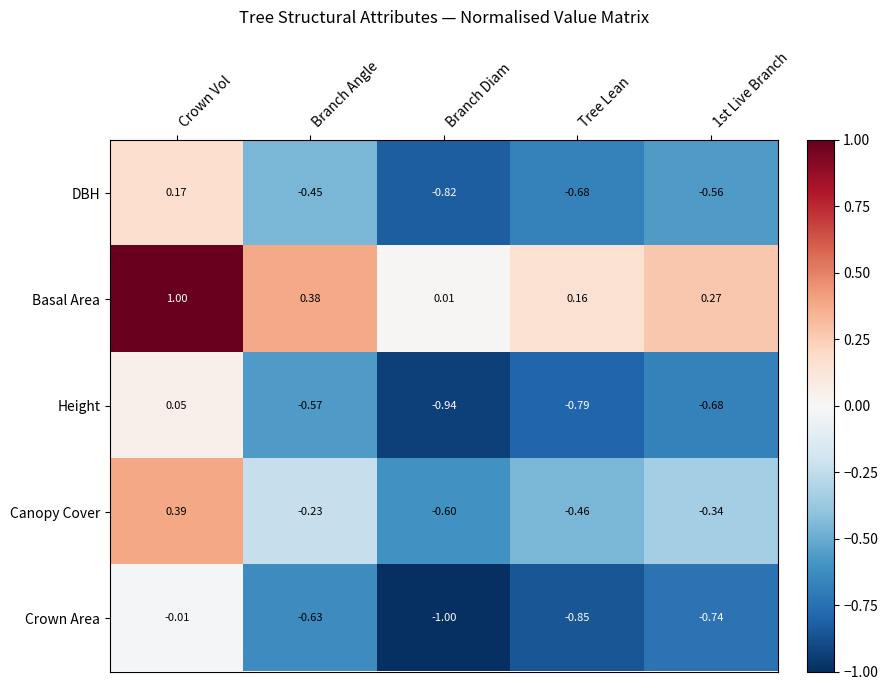

At which label is Canopy Cover closest to 0?

Branch Angle